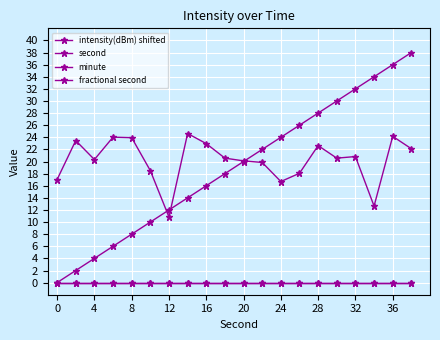

True or false: intensity(dBm) shifted and minute cross at least once.

False